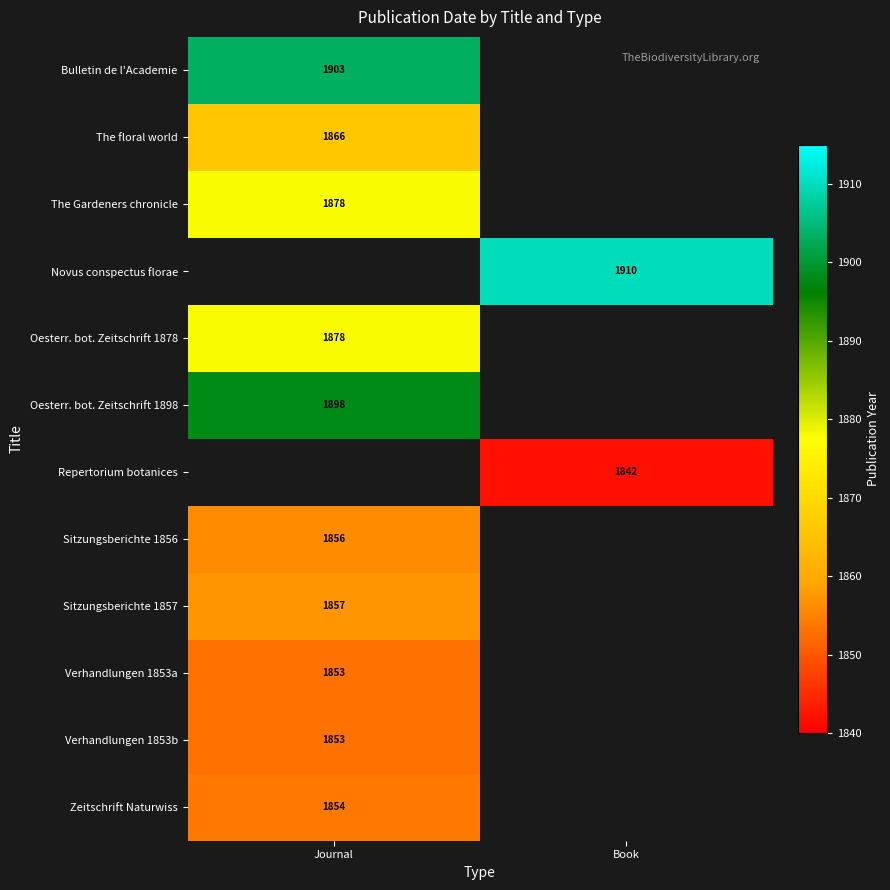

Is the value of Oesterr. bot. Zeitschrift 1898 at Journal greater than the value of Verhandlungen 1853a at Journal?

Yes